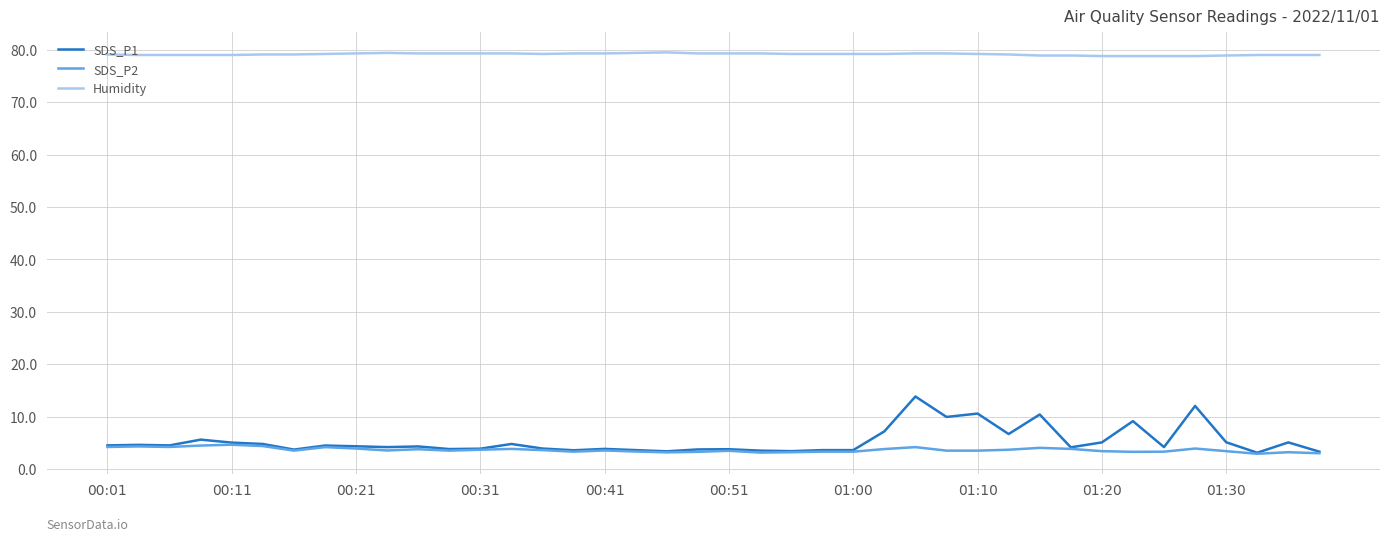

List the series in order of their peak value, highest first.

Humidity, SDS_P1, SDS_P2